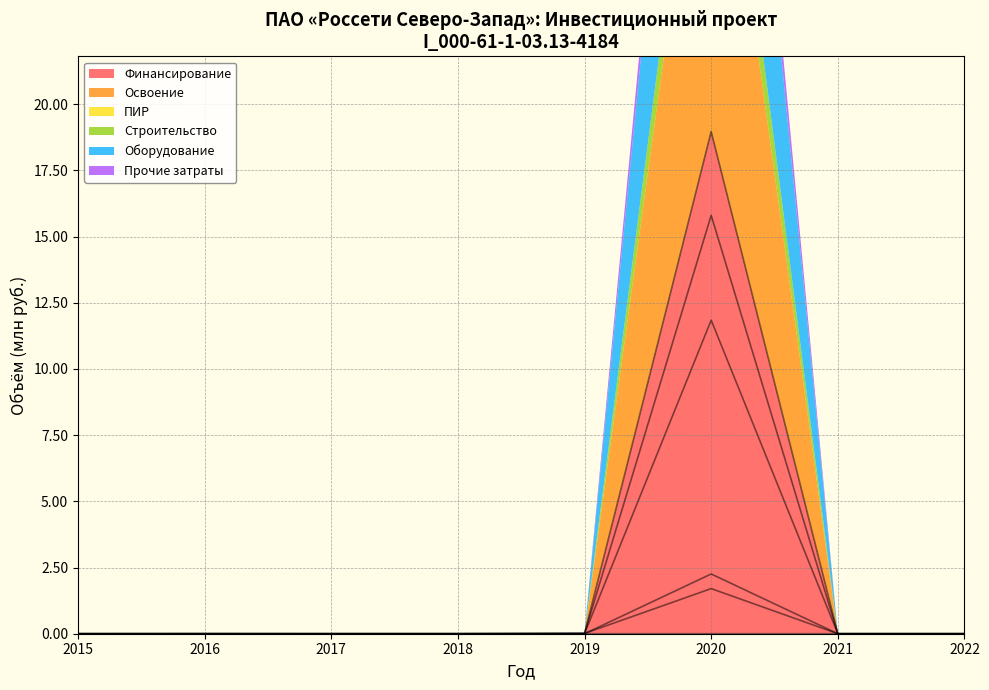

The Финансирование series shows 0.0 at 2017. True or false?

True